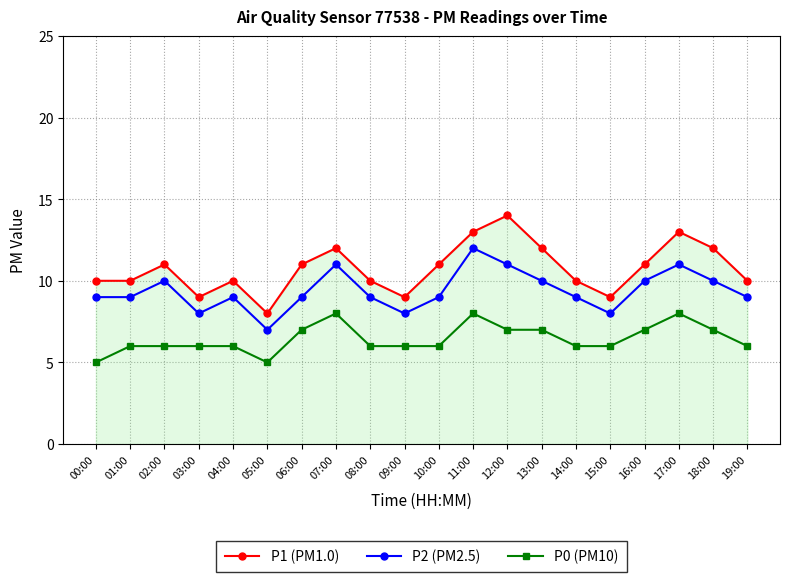

True or false: P1 (PM1.0) and P2 (PM2.5) cross at least once.

False